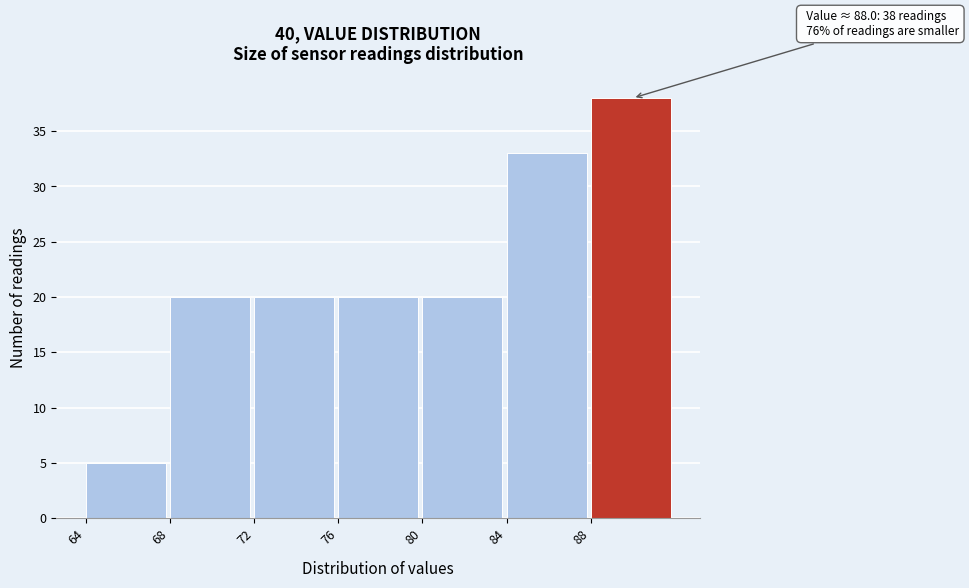

Which range on the x-axis has the tallest bar?

88 to 92